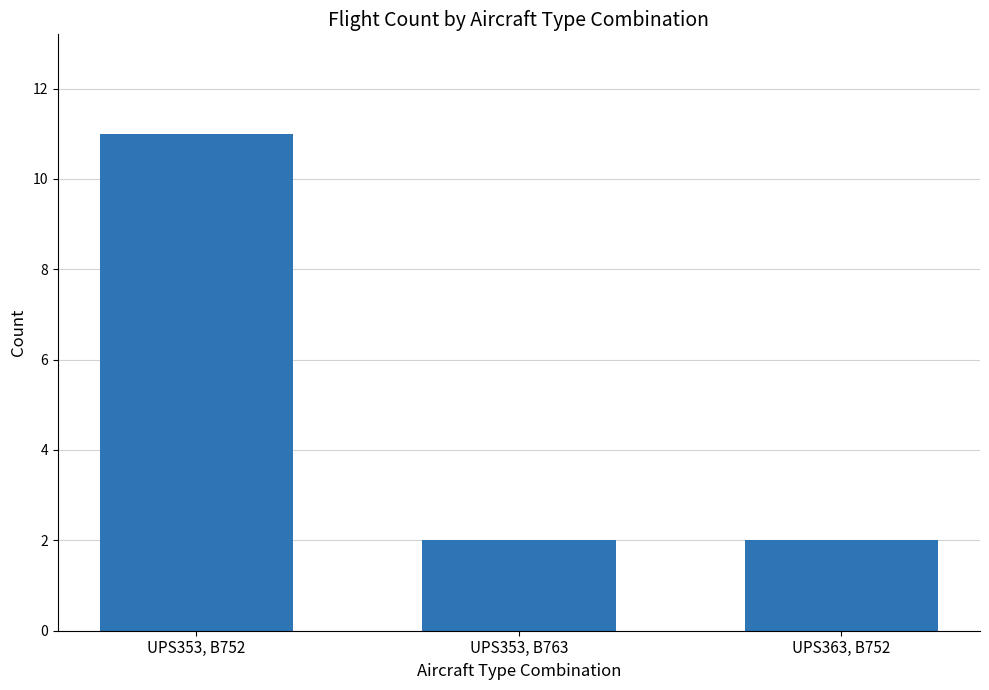

True or false: the data shows 3 at UPS353, B763.

False